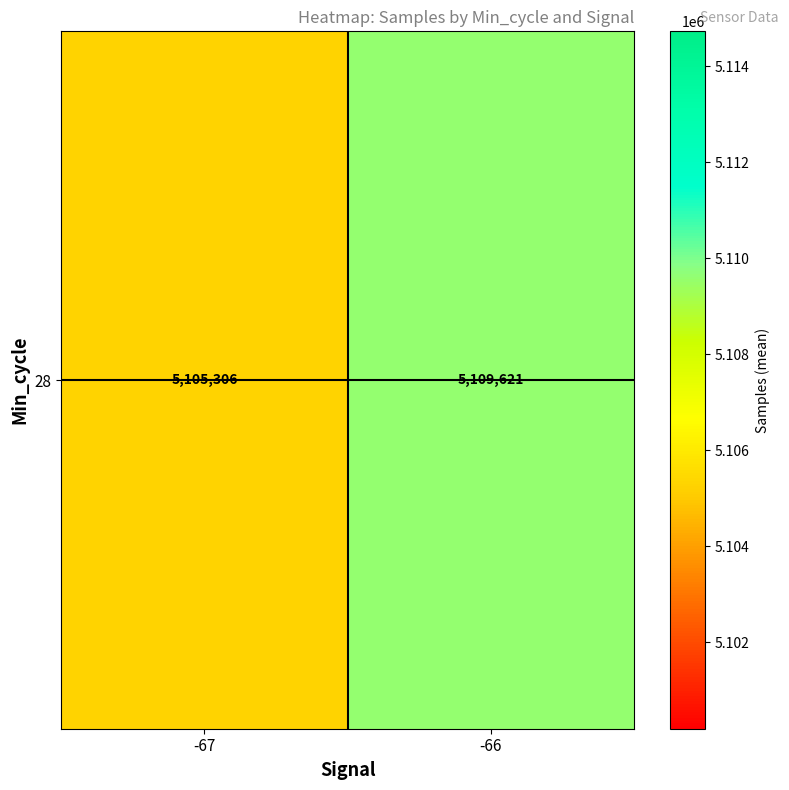

What is the sum of the values at -67 and -66?

10214927.3